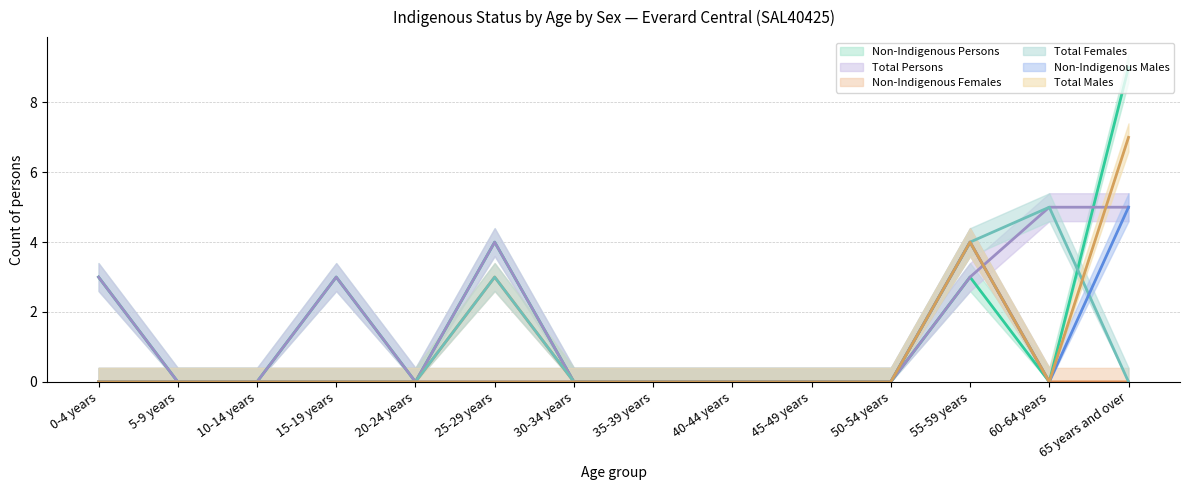

What is the value of the Non-Indigenous Males point at the 14th from the left?

5